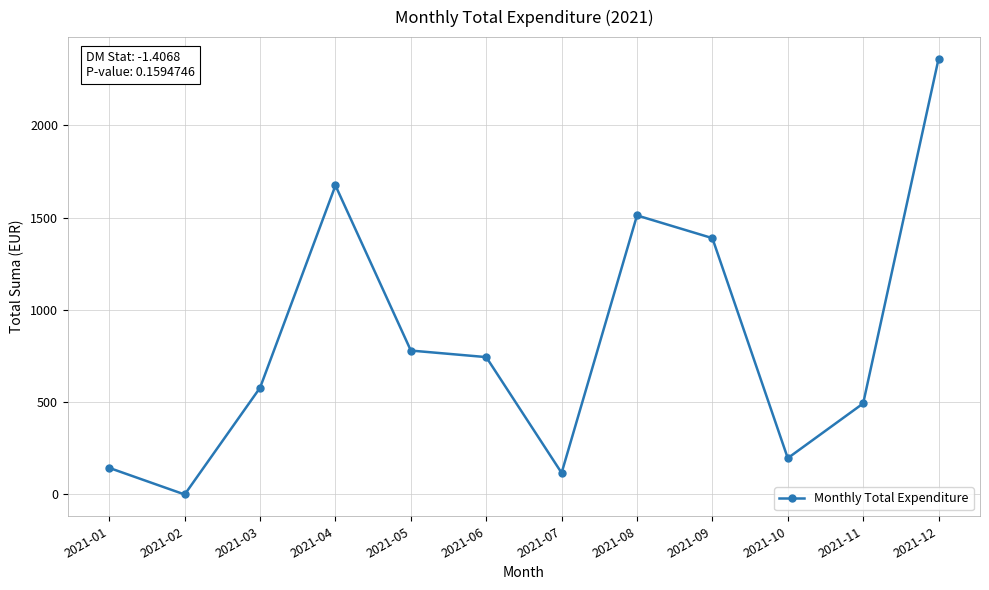

What is the ratio of the value at 2021-10 to the value at 2021-03?

0.3